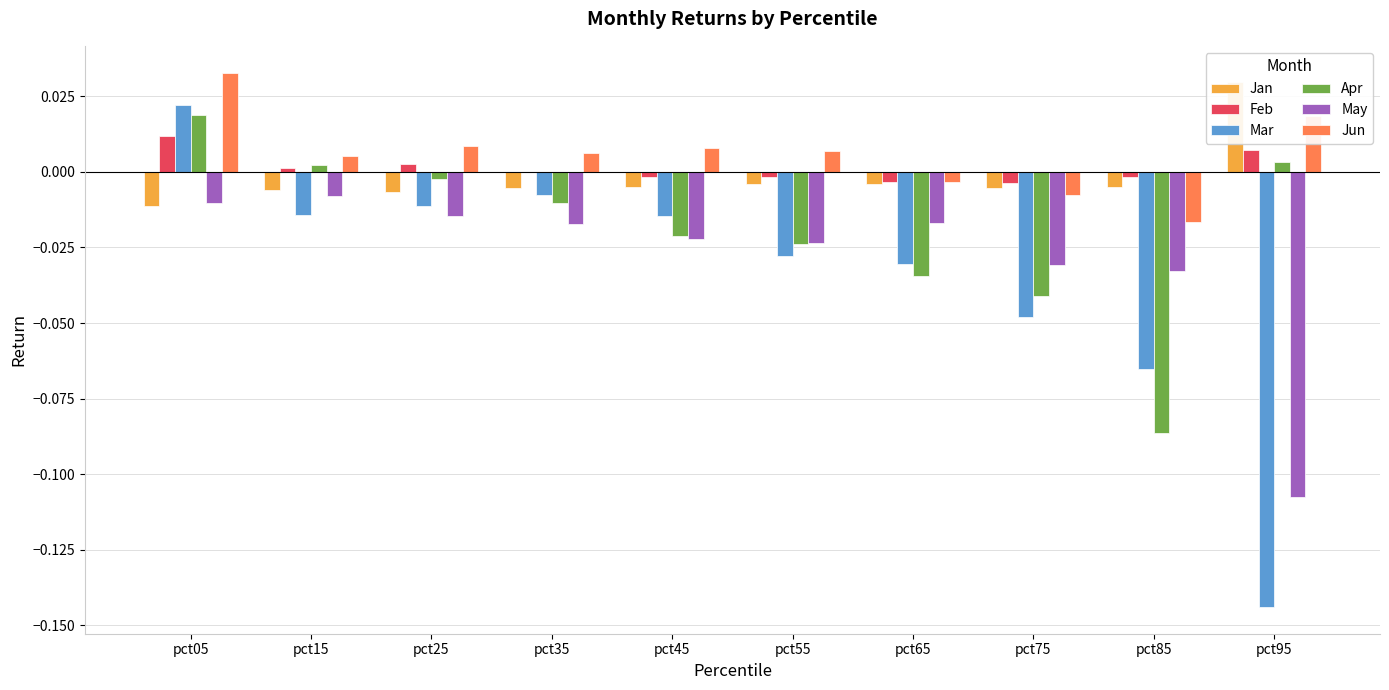

What is the smallest value displayed?

-0.1